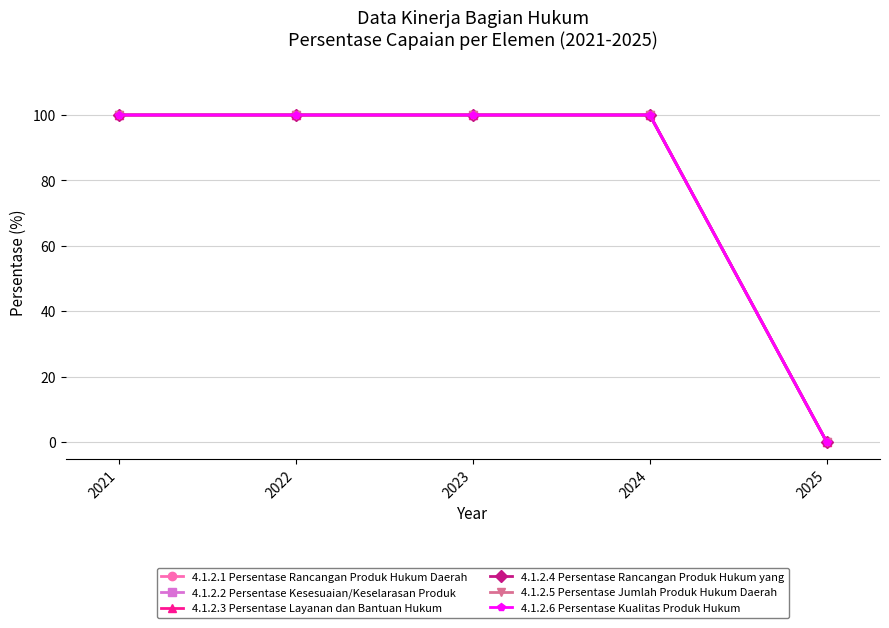

Reading left to right, list all the values displayed in this chart.

4.1.2.1 Persentase Rancangan Produk Hukum Daerah: 2021=100	2022=100	2023=100	2024=100	2025=0
4.1.2.2 Persentase Kesesuaian/Keselarasan Produk: 2021=100	2022=100	2023=100	2024=100	2025=0
4.1.2.3 Persentase Layanan dan Bantuan Hukum: 2021=100	2022=100	2023=100	2024=100	2025=0
4.1.2.4 Persentase Rancangan Produk Hukum yang: 2021=100	2022=100	2023=100	2024=100	2025=0
4.1.2.5 Persentase Jumlah Produk Hukum Daerah: 2021=100	2022=100	2023=100	2024=100	2025=0
4.1.2.6 Persentase Kualitas Produk Hukum: 2021=100	2022=100	2023=100	2024=100	2025=0